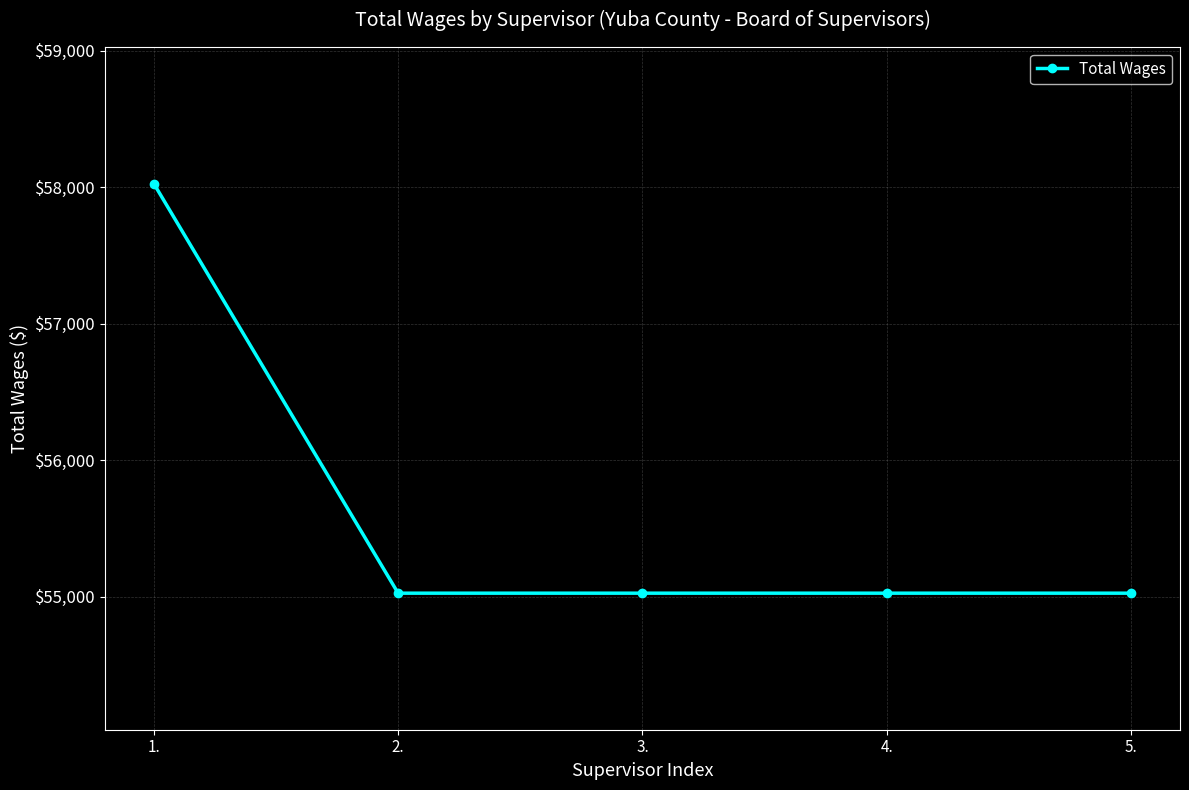

The chart shows a value of 26796 at 5.. True or false?

False